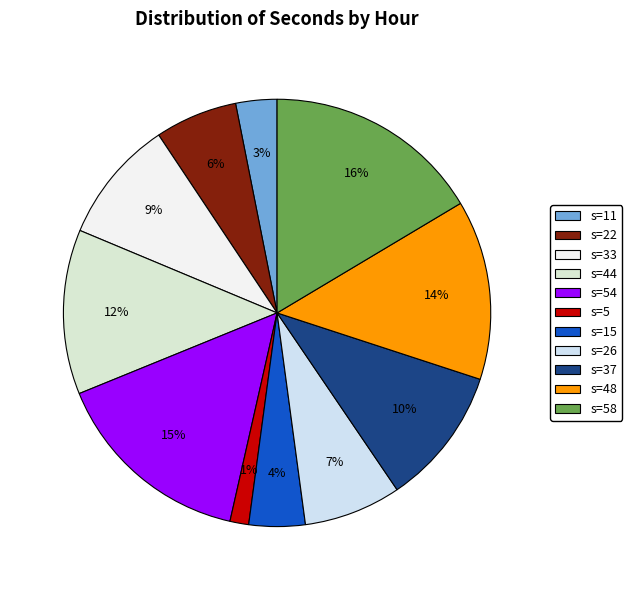

To the nearest percent, what is the average slice percentage?

9%